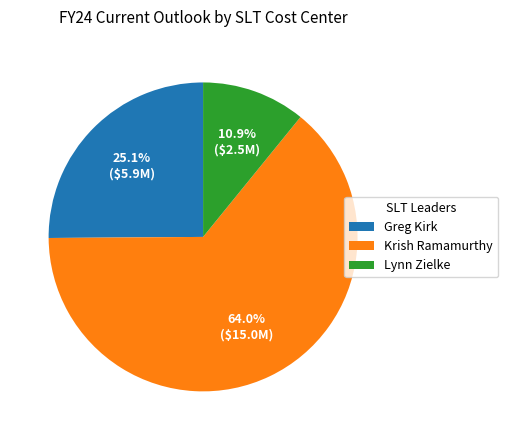

Is there any slice that represents more than half of the pie?

Yes